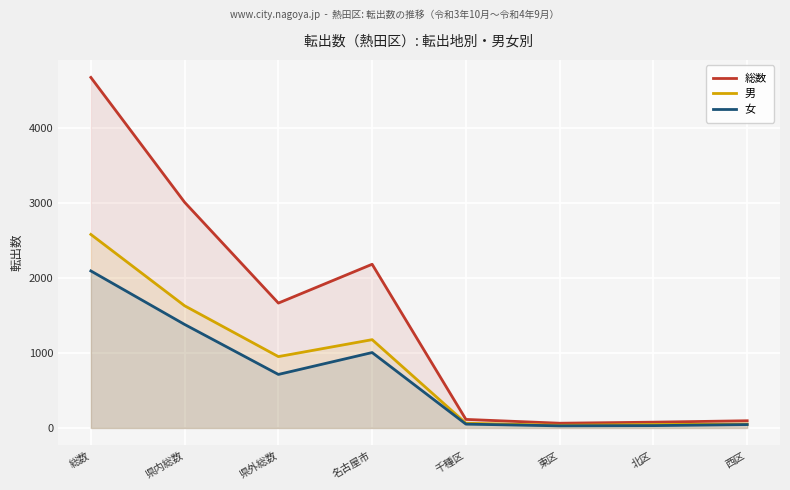

Where does the 総数 series first go above 1666?

総数